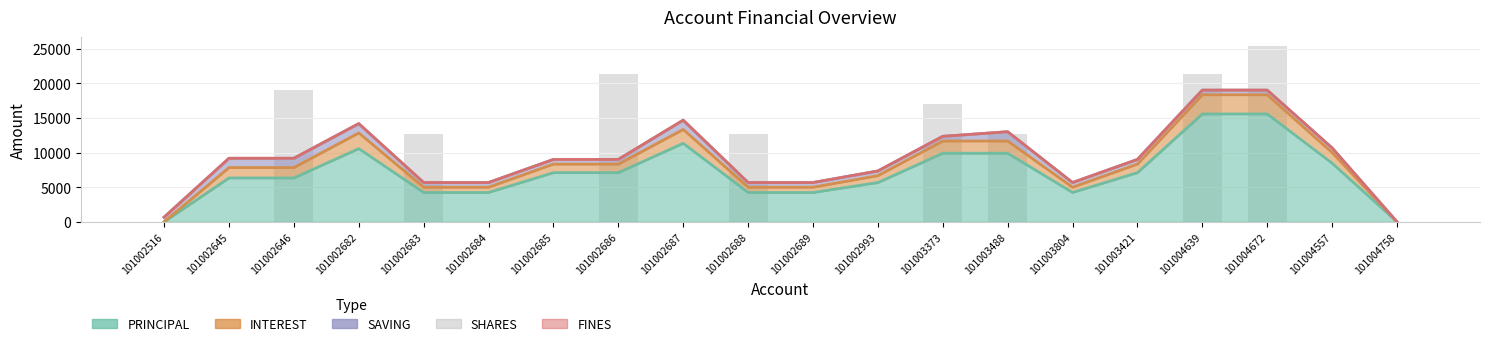

Is it true that SAVING equals 3230 at 101002686?

False